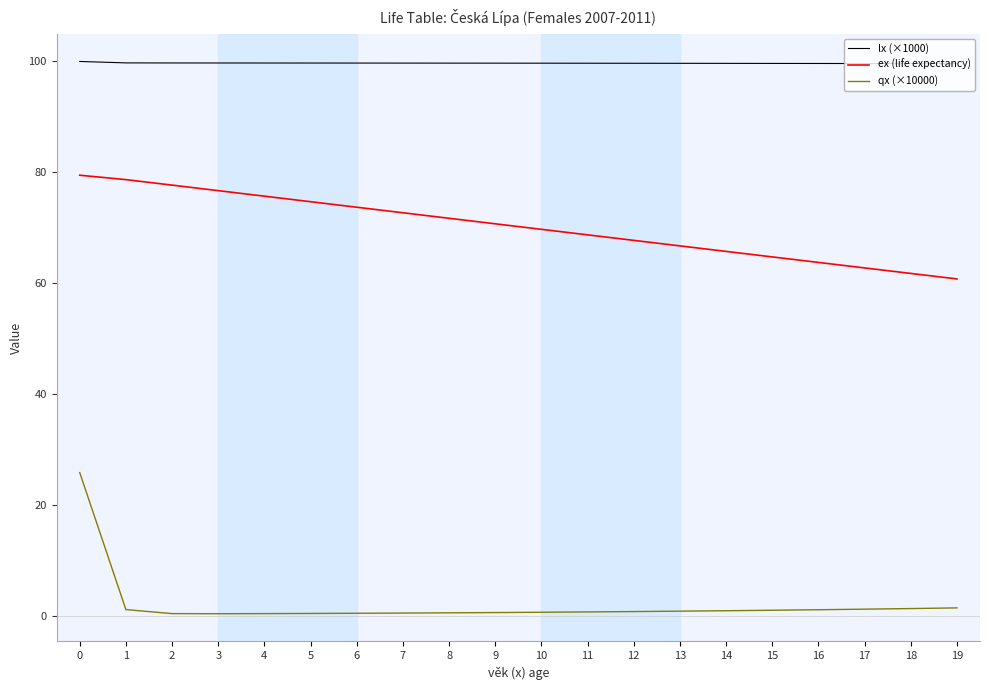

Which series changed the most between 1 and 12?

ex (life expectancy)